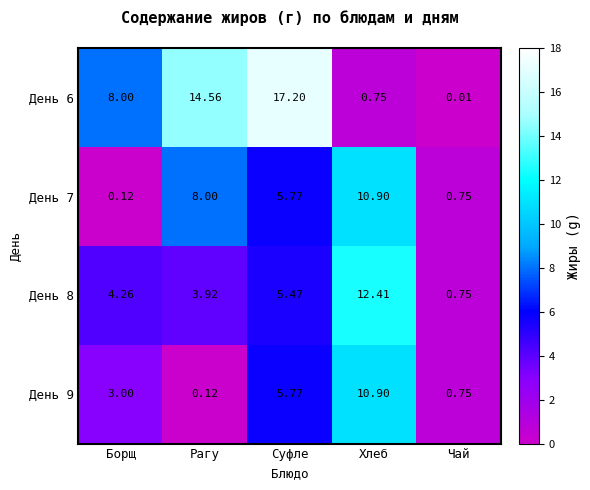

Which series changed the most between Суфле and Хлеб?

День 6